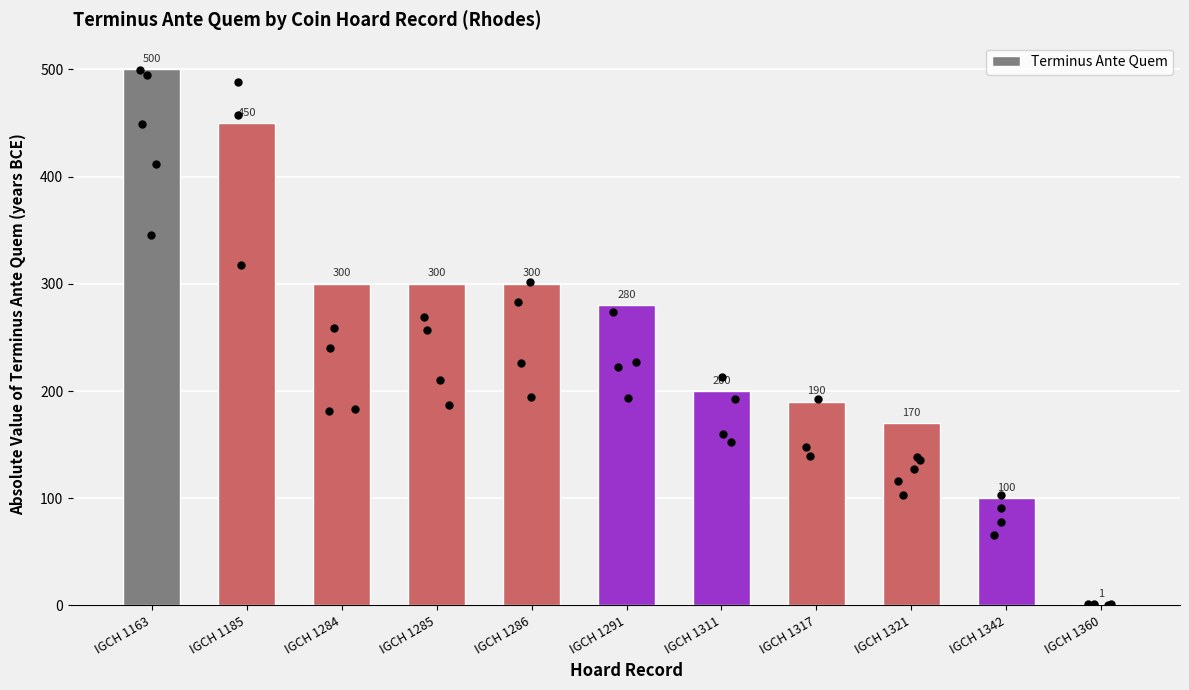

What is the ratio of the value at IGCH 1317 to the value at IGCH 1360?

190.0